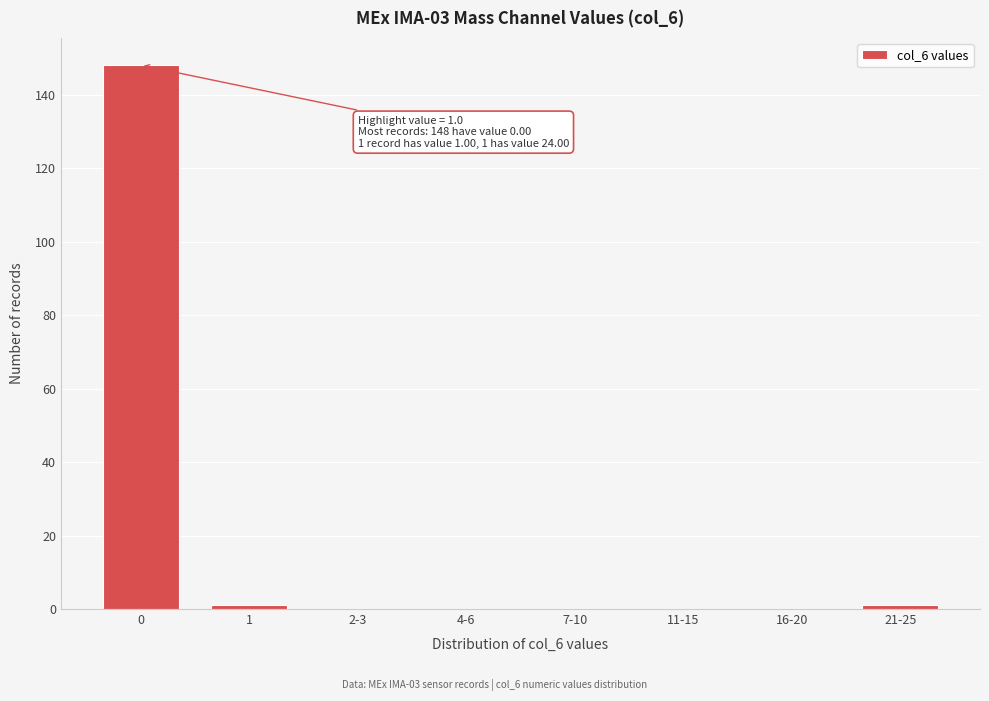

Reading left to right, transcribe all the data shown in this chart.

0=148	1=1	2-3=0	4-6=0	7-10=0	11-15=0	16-20=0	21-25=1